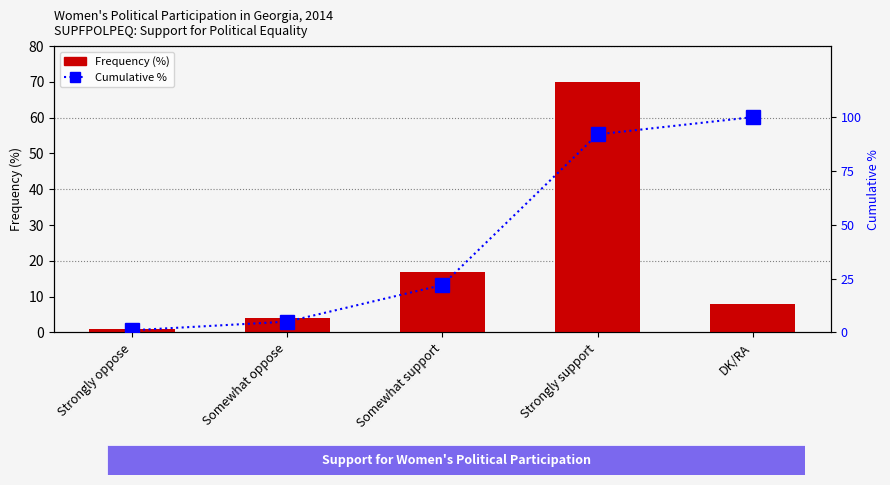

How many data points in Cumulative % are above 22?

2